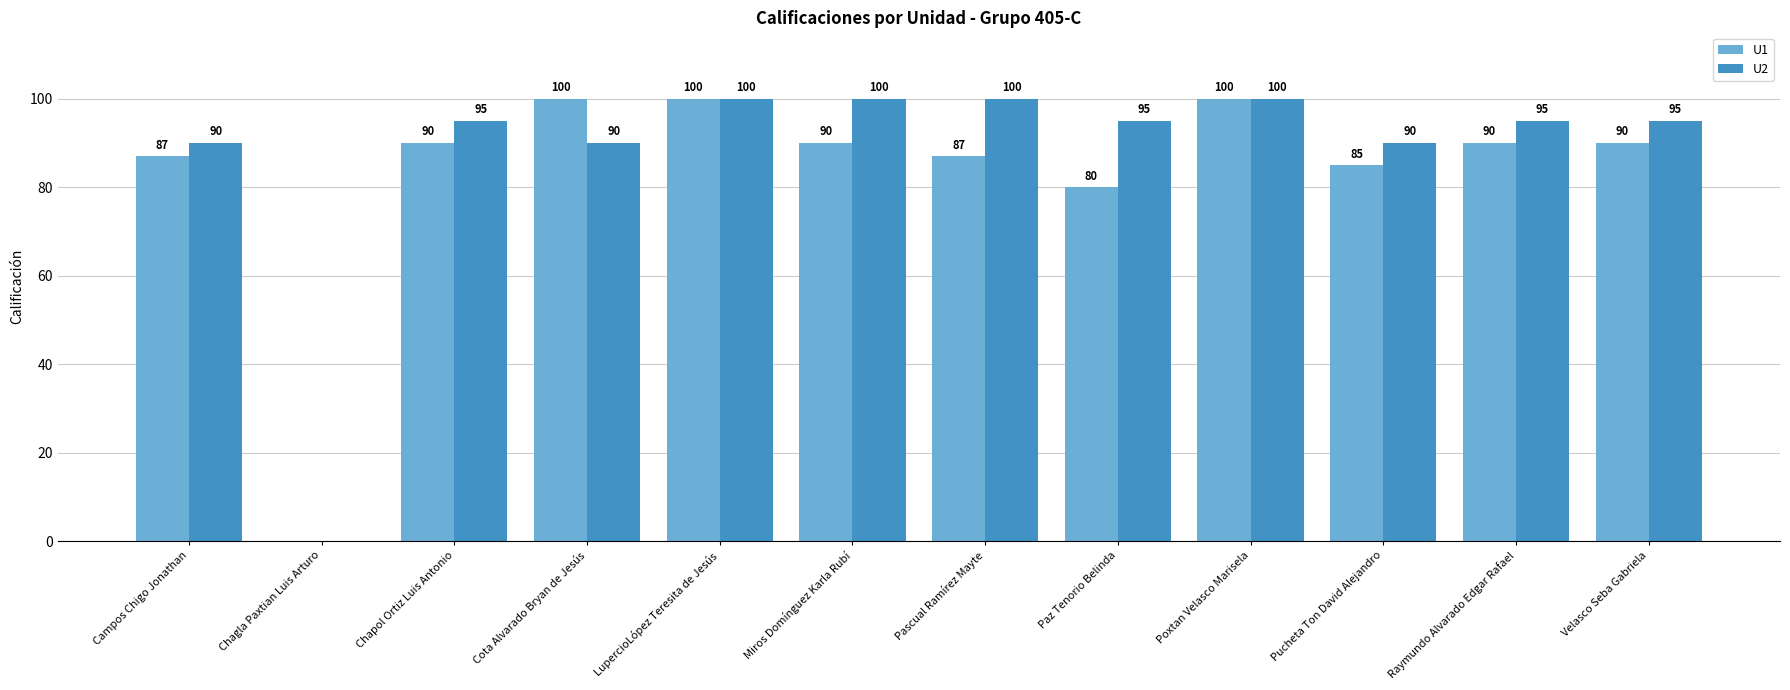

What is the maximum value for U2?

100